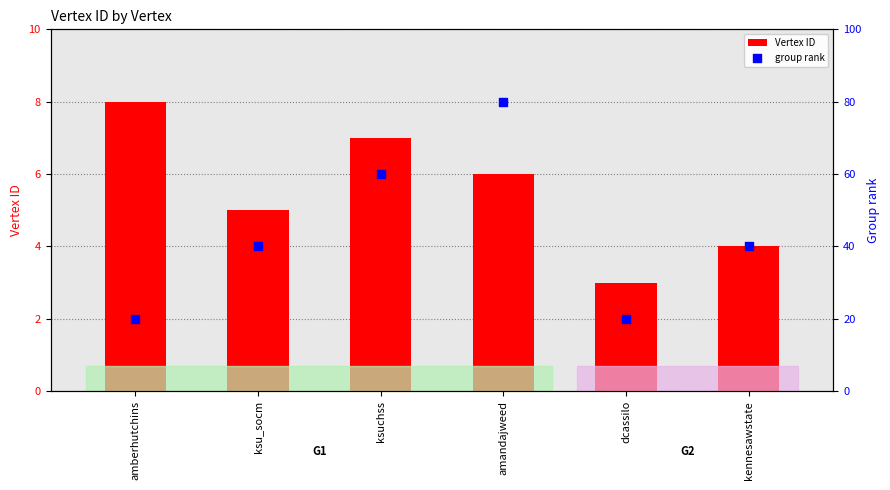

Which series contains the highest Y value?

group rank